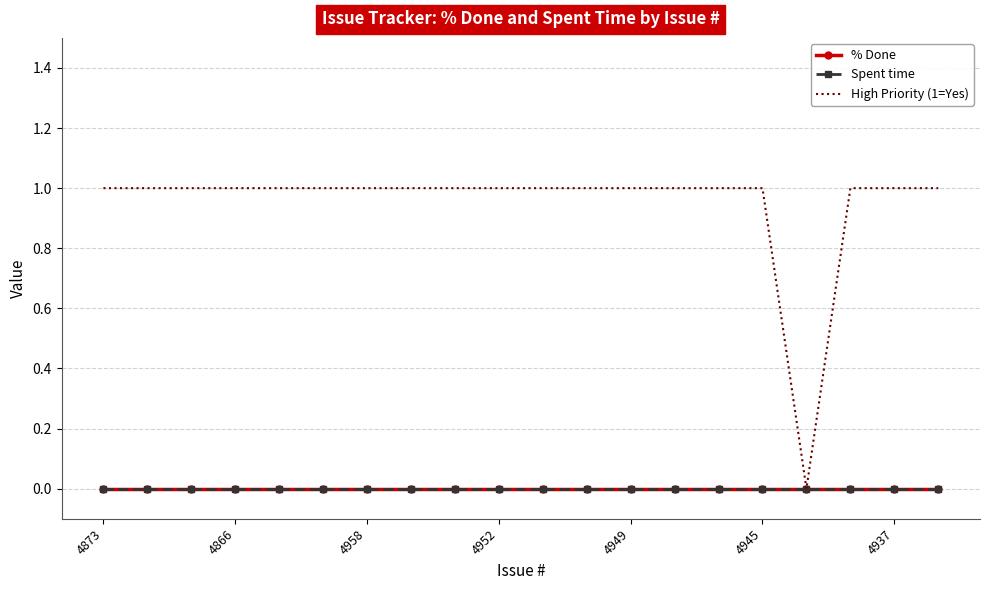

Which series has the widest spread of values?

High Priority (1=Yes)